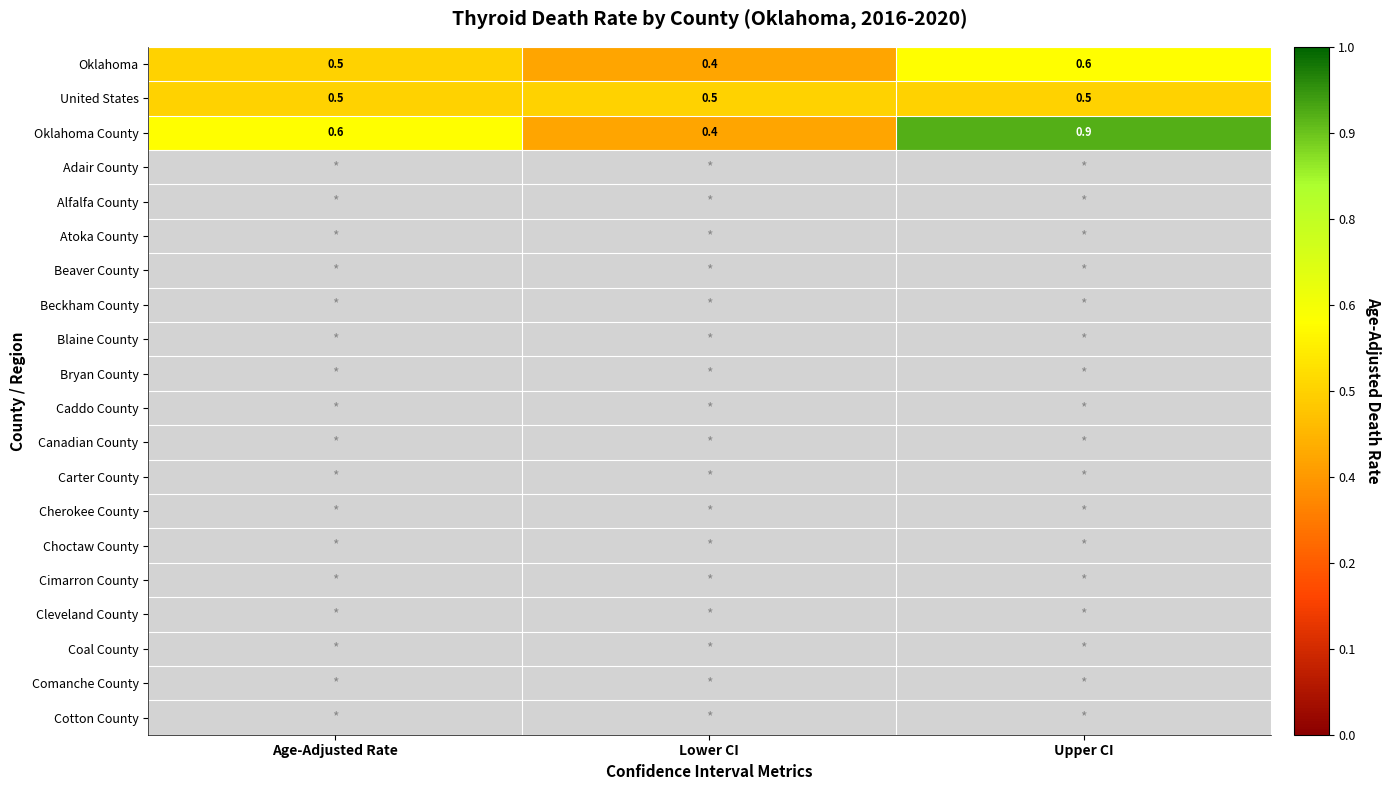

At how many categories does at least one series exceed 0?

3